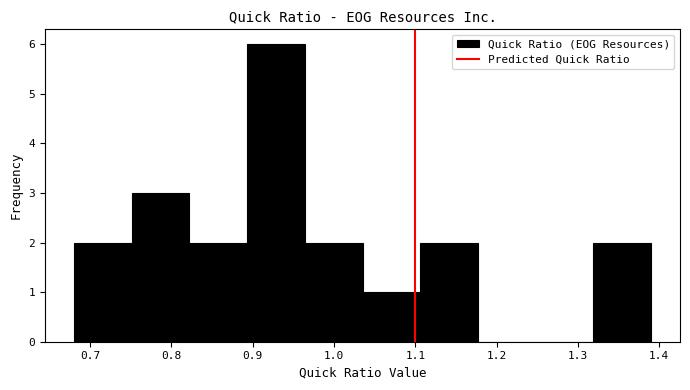

Over which range of the x-axis is the bar tallest?

0.893 to 0.964